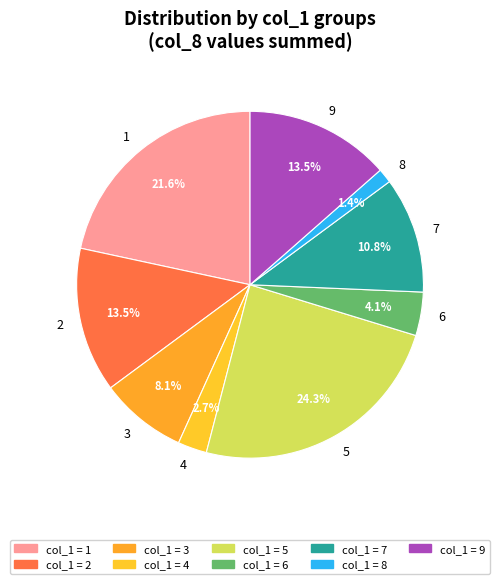

To the nearest percent, what portion does 8 represent?

1%